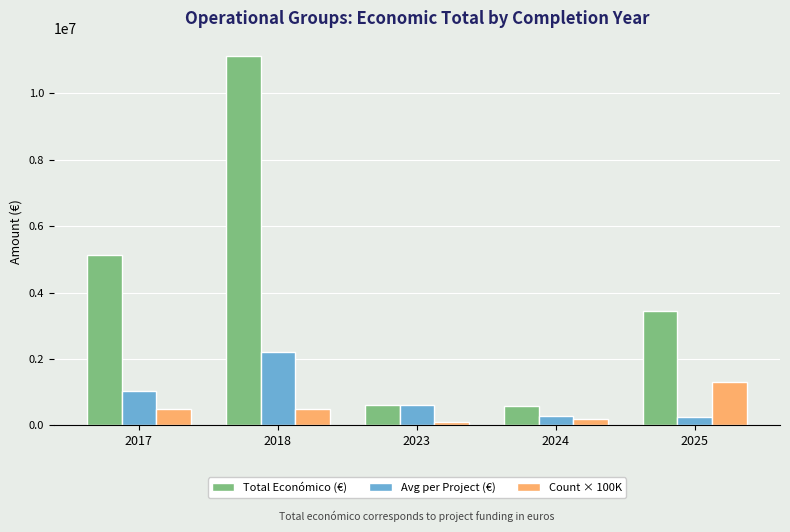

Is it true that Avg per Project (€) equals 264341.3 at 2025?

True